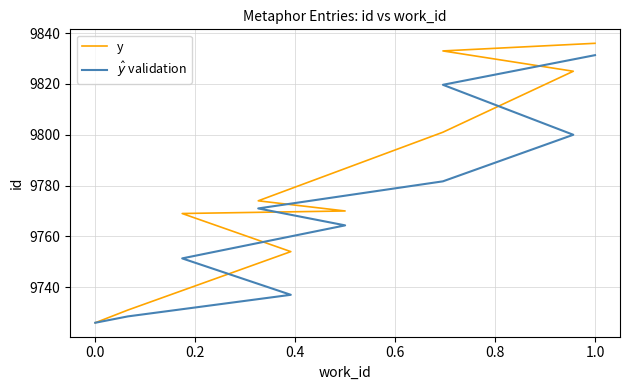

What position from the right is 0.0?

9